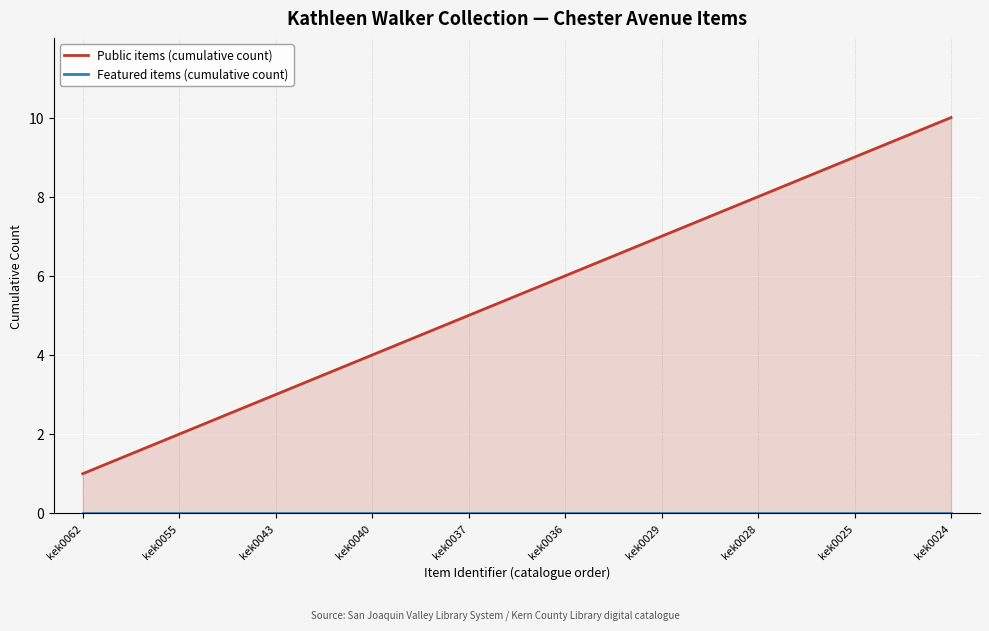

Which series has the largest total across all categories?

Public items (cumulative count)